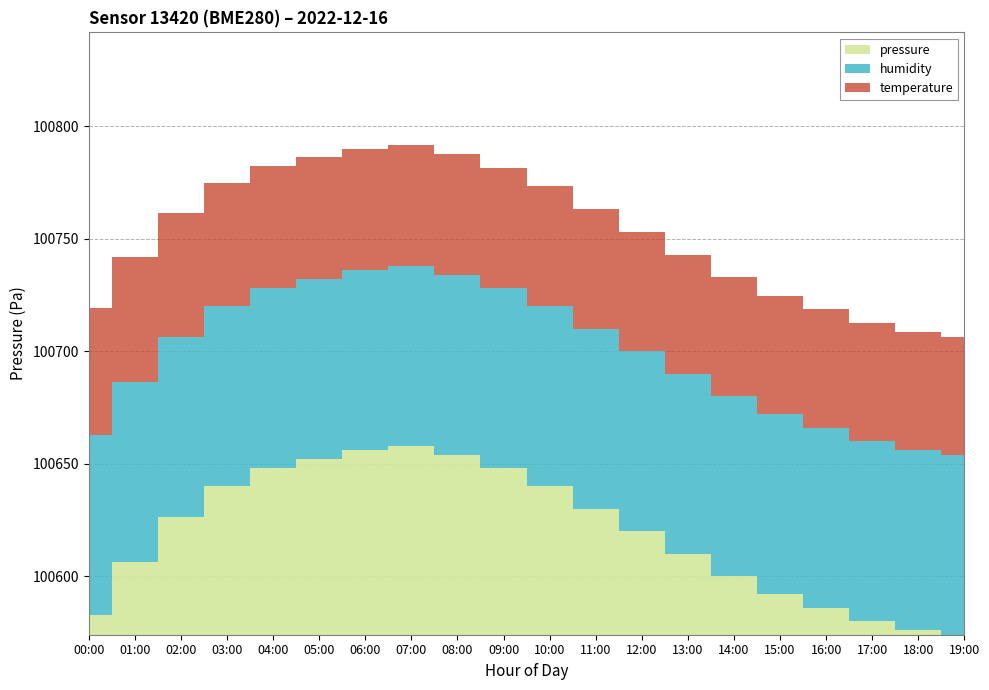

The value of pressure at 19:00 is 41100.0. True or false?

False